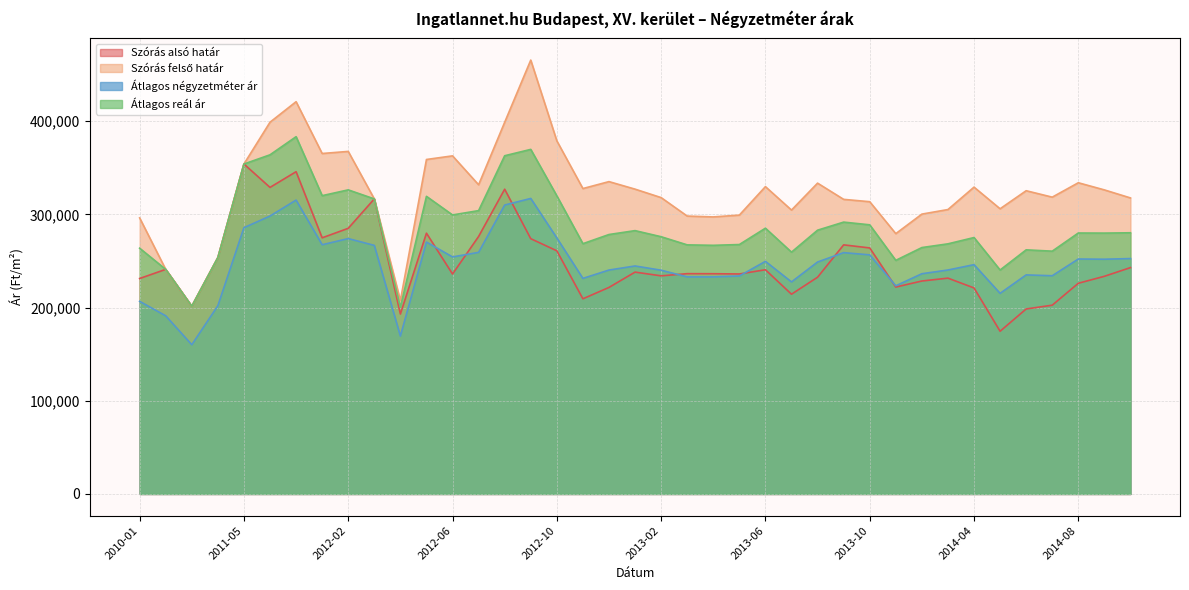

At which category does the chart reach its minimum across all series?

2010-11